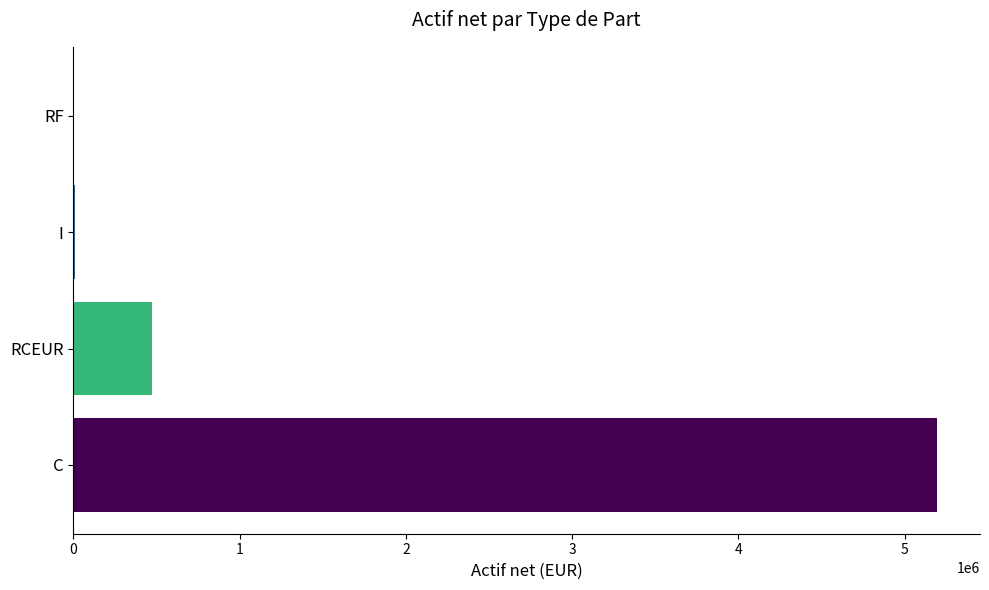

Where is the data nearest to the value 2597411?

RCEUR